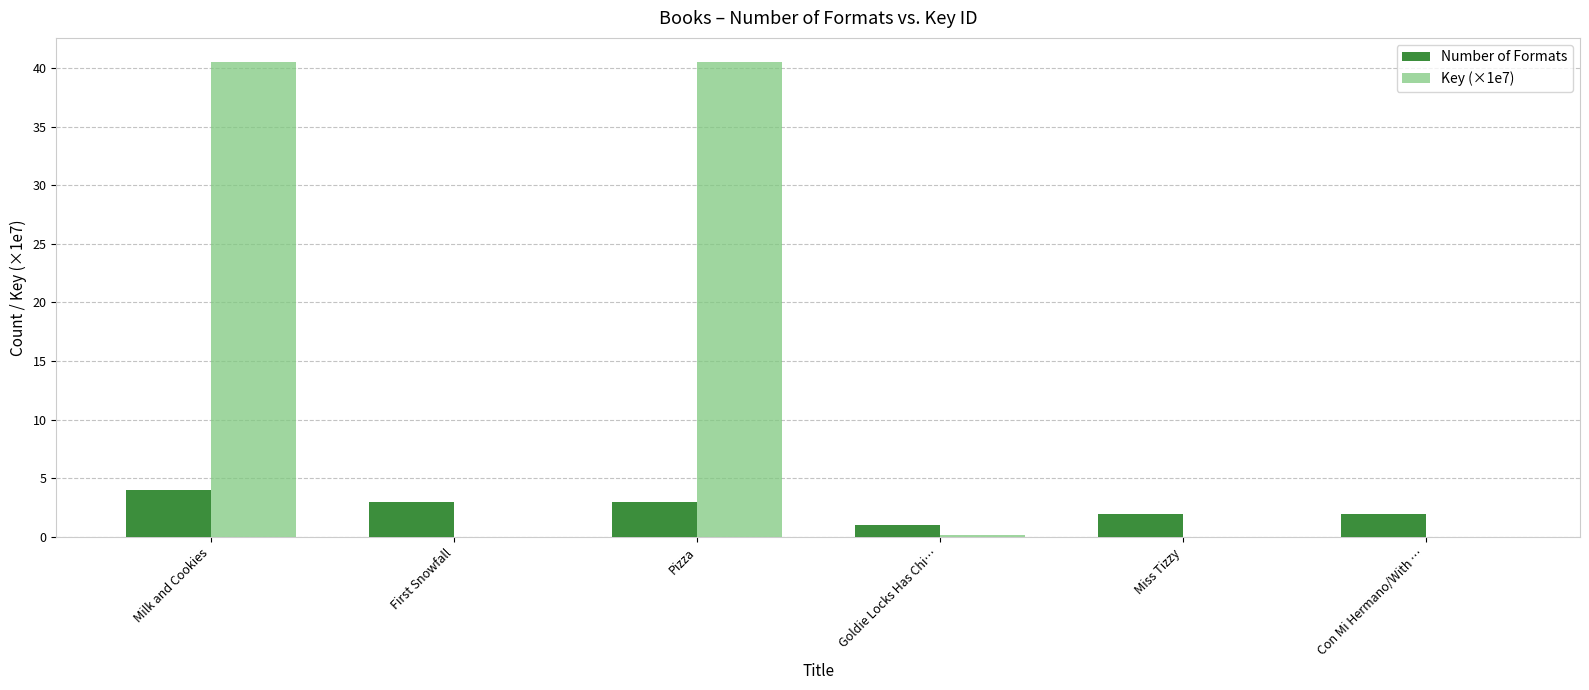

What is the sum of all Key (×1e7) values?

81.3